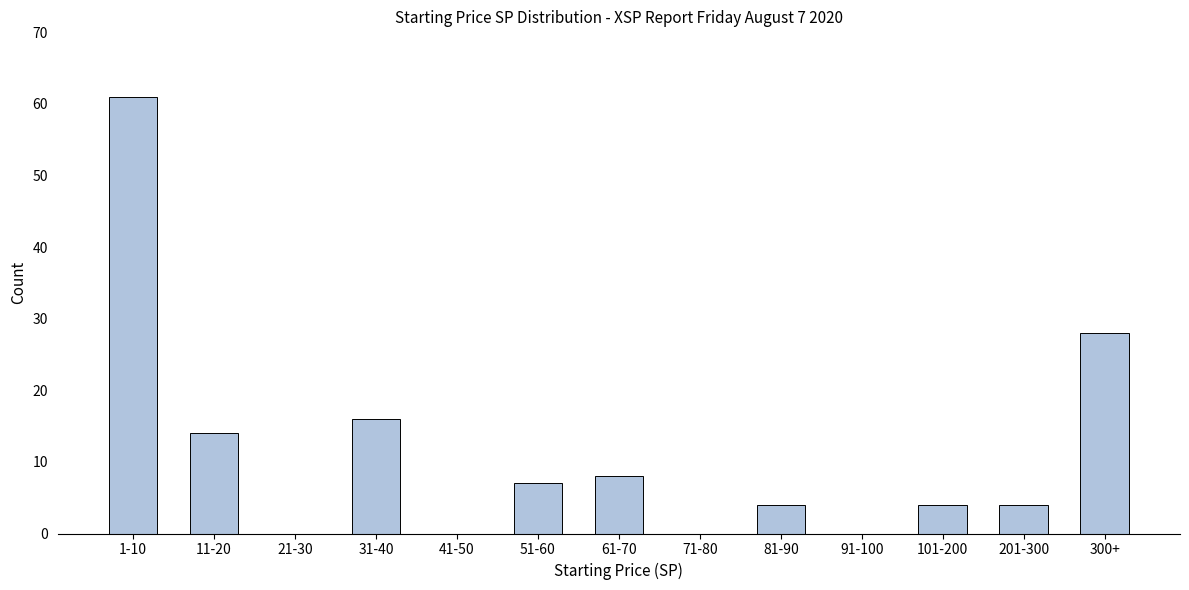

Reading left to right, extract all data points from this chart.

1-10=61	11-20=14	21-30=0	31-40=16	41-50=0	51-60=7	61-70=8	71-80=0	81-90=4	91-100=0	101-200=4	201-300=4	300+=28